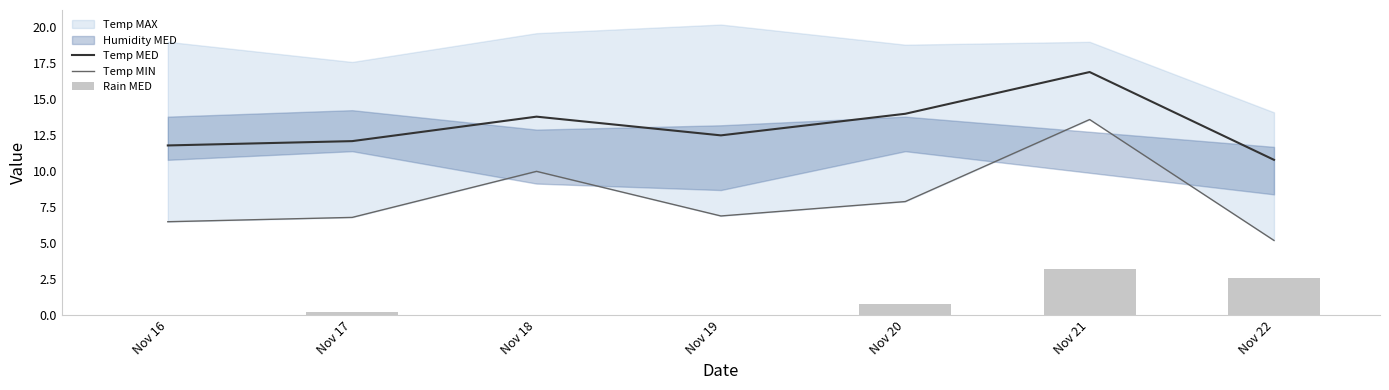

Which series has the largest total across all categories?

Temp MED